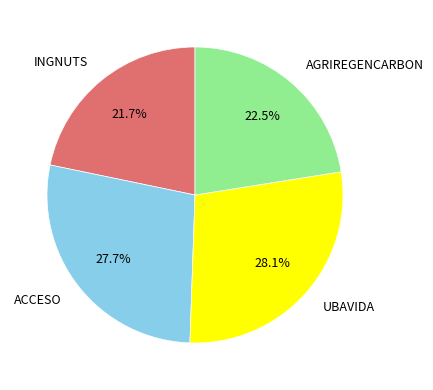

Count the number of slices in the pie.

4